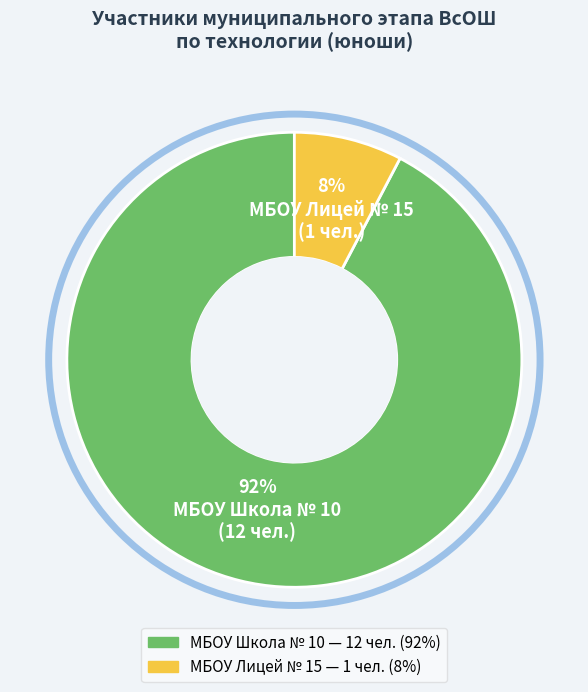

Combined, do МБОУ Школа № 10 and МБОУ Лицей № 15 account for over 50%?

Yes